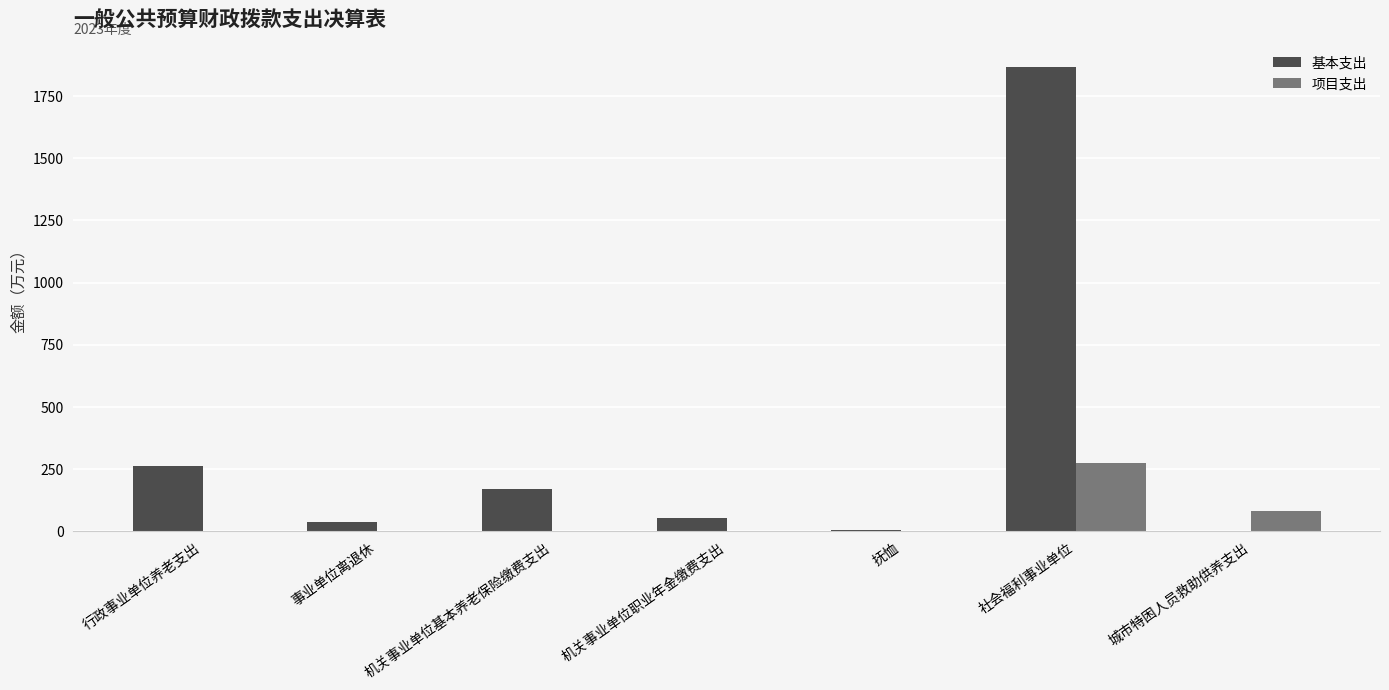

Which series changed the most between 社会福利事业单位 and 城市特困人员救助供养支出?

基本支出